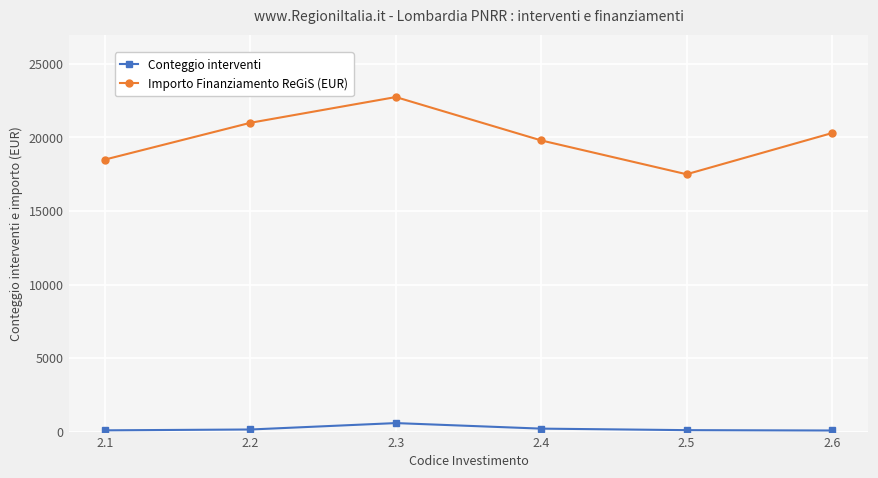

Which series has the largest total across all categories?

Importo Finanziamento ReGiS (EUR)